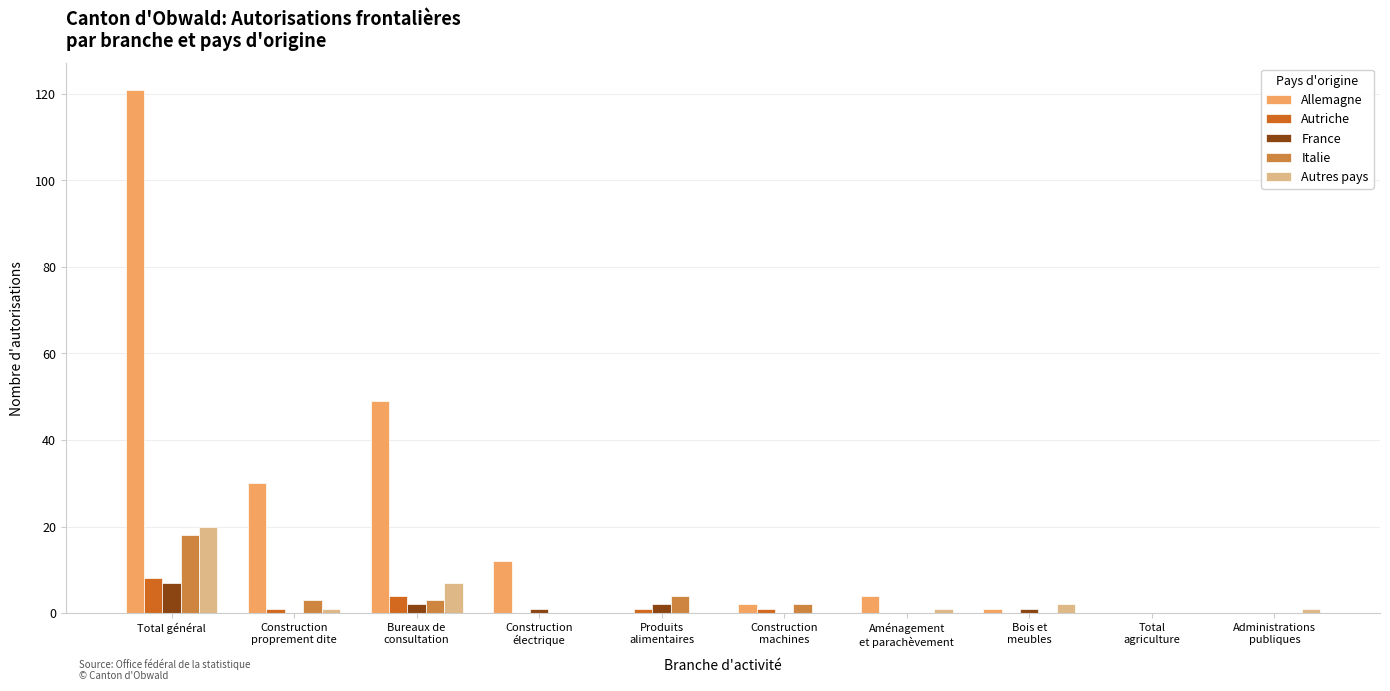

Reading left to right, what are all the values shown in this chart?

Allemagne: Total général=121	Construction
proprement dite=30	Bureaux de
consultation=49	Construction
électrique=12	Produits
alimentaires=0	Construction
machines=2	Aménagement
et parachèvement=4	Bois et
meubles=1	Total
agriculture=0	Administrations
publiques=0
Autriche: Total général=8	Construction
proprement dite=1	Bureaux de
consultation=4	Construction
électrique=0	Produits
alimentaires=1	Construction
machines=1	Aménagement
et parachèvement=0	Bois et
meubles=0	Total
agriculture=0	Administrations
publiques=0
France: Total général=7	Construction
proprement dite=0	Bureaux de
consultation=2	Construction
électrique=1	Produits
alimentaires=2	Construction
machines=0	Aménagement
et parachèvement=0	Bois et
meubles=1	Total
agriculture=0	Administrations
publiques=0
Italie: Total général=18	Construction
proprement dite=3	Bureaux de
consultation=3	Construction
électrique=0	Produits
alimentaires=4	Construction
machines=2	Aménagement
et parachèvement=0	Bois et
meubles=0	Total
agriculture=0	Administrations
publiques=0
Autres pays: Total général=20	Construction
proprement dite=1	Bureaux de
consultation=7	Construction
électrique=0	Produits
alimentaires=0	Construction
machines=0	Aménagement
et parachèvement=1	Bois et
meubles=2	Total
agriculture=0	Administrations
publiques=1